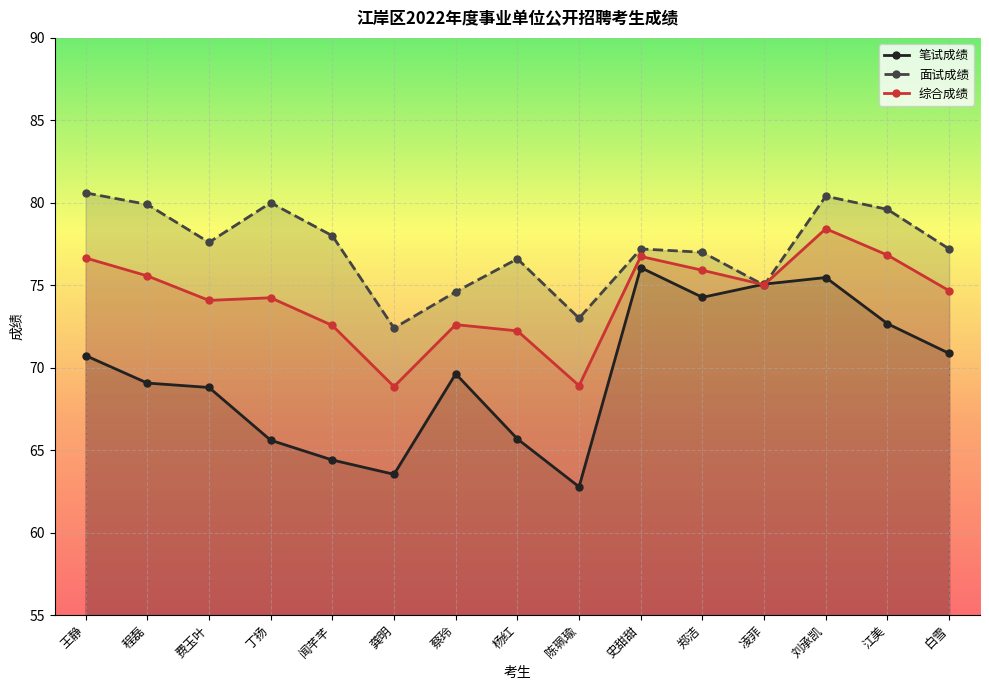

Which series has the largest range (max minus min)?

笔试成绩